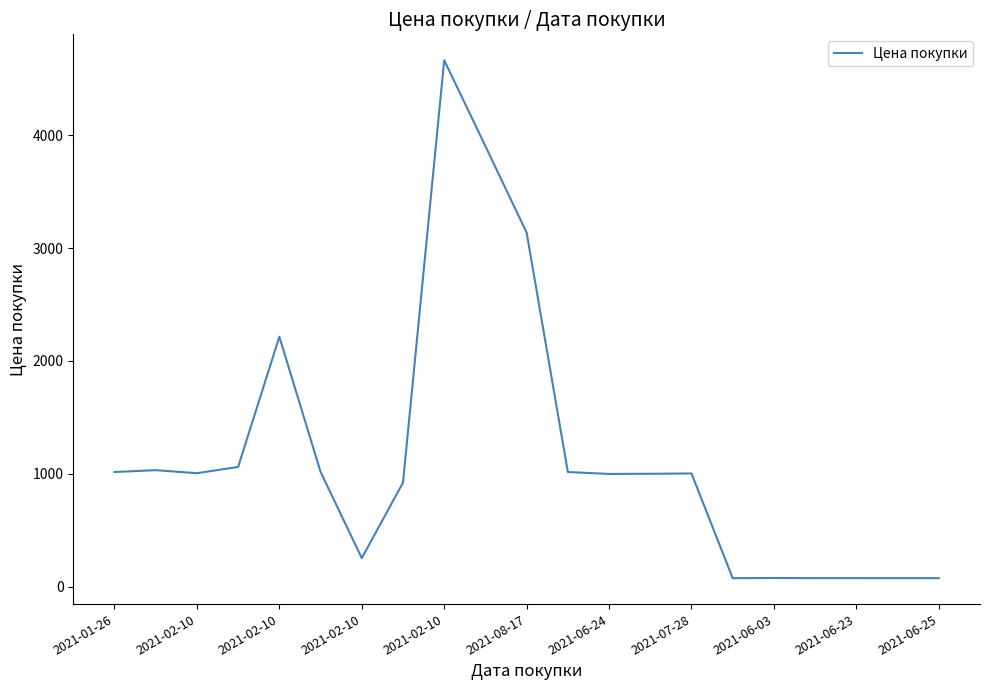

Does the chart display data point markers on the line(s)?

No